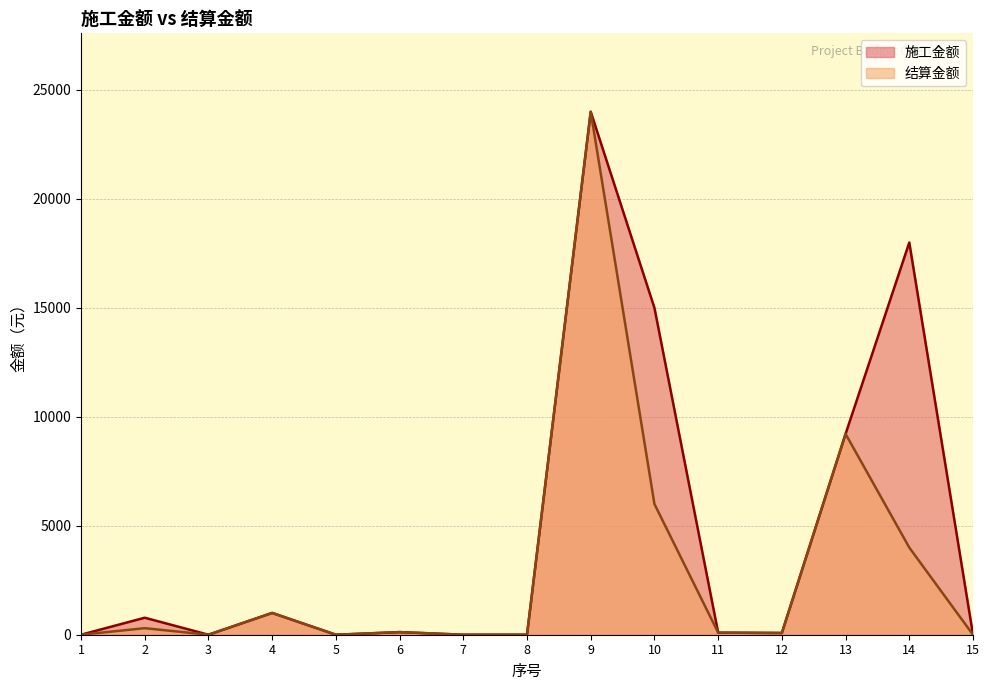

The 施工金额 series shows 15000 at 10. True or false?

True